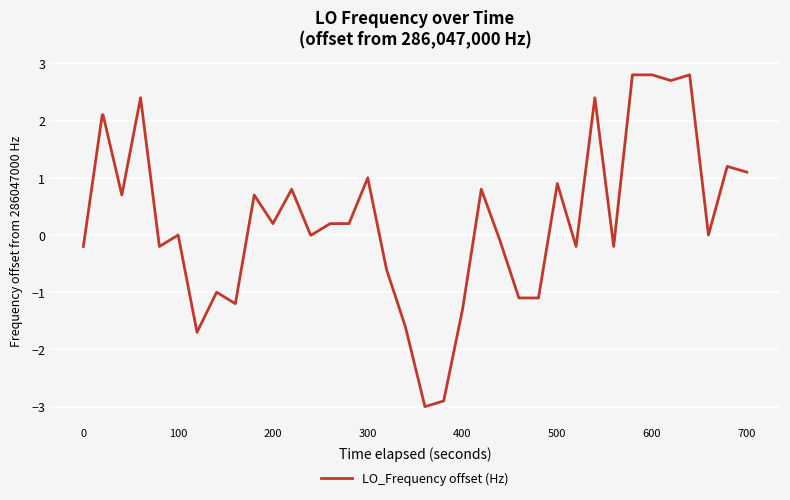

What is the smallest value displayed?

-3.0